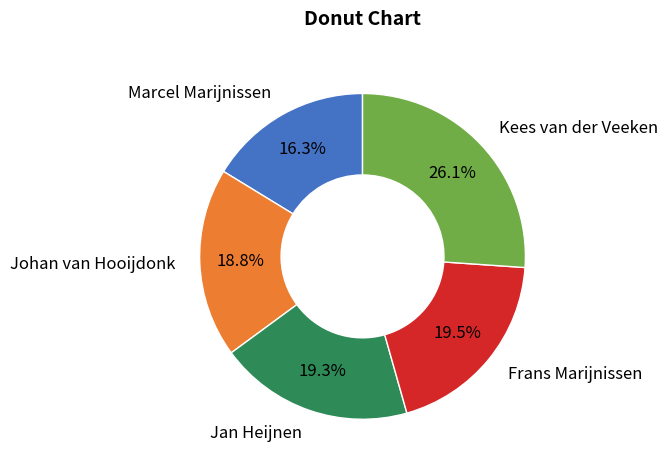

True or false: Marcel Marijnissen accounts for 30% of the total.

False